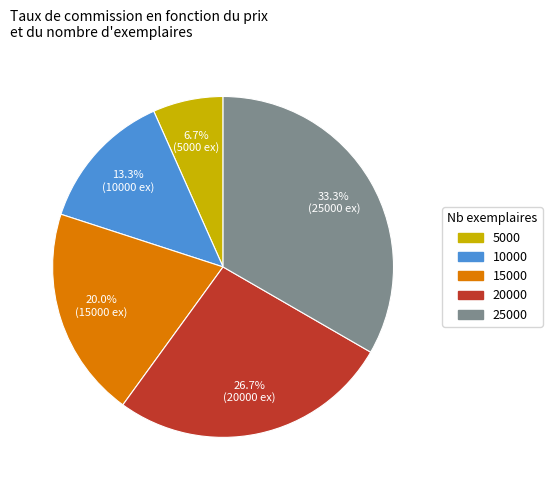

To the nearest percent, what is the average slice percentage?

20%